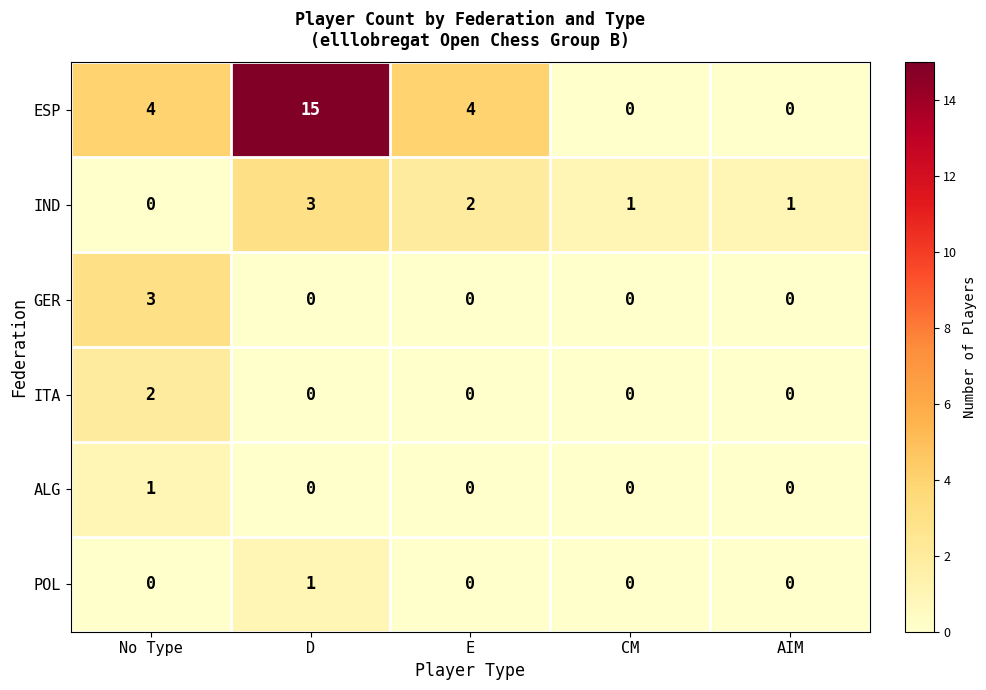

Between D and E, which series saw the biggest shift?

ESP